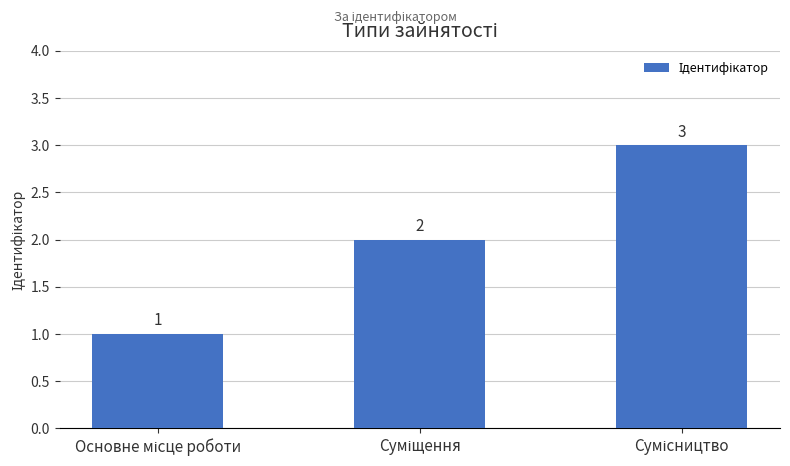

Reading left to right, extract all data points from this chart.

1	2	3